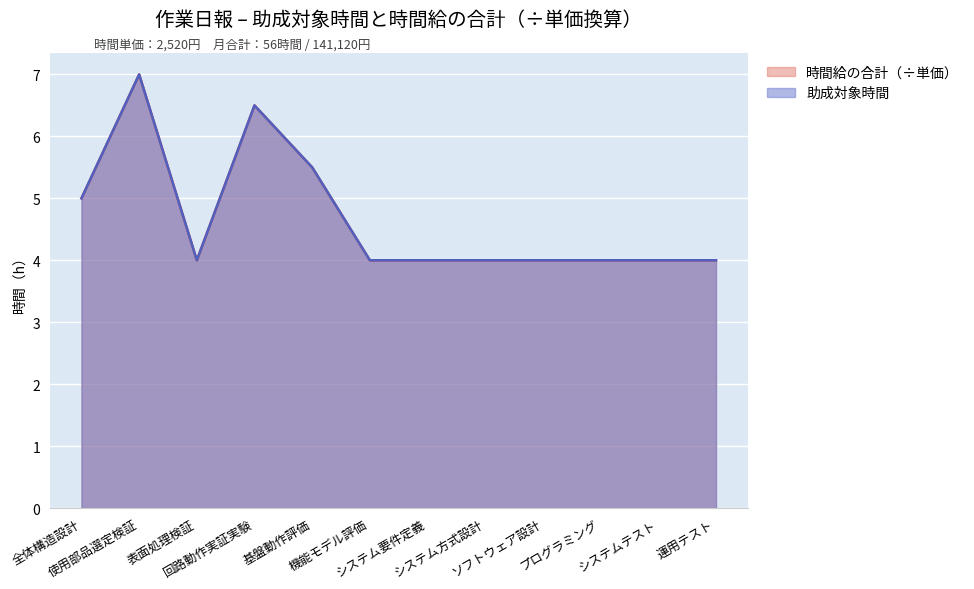

Reading left to right, list all the values displayed in this chart.

助成対象時間: 5.0	7.0	4.0	6.5	5.5	4.0	4.0	4.0	4.0	4.0	4.0	4.0
時間給の合計: 5.0	7.0	4.0	6.5	5.5	4.0	4.0	4.0	4.0	4.0	4.0	4.0